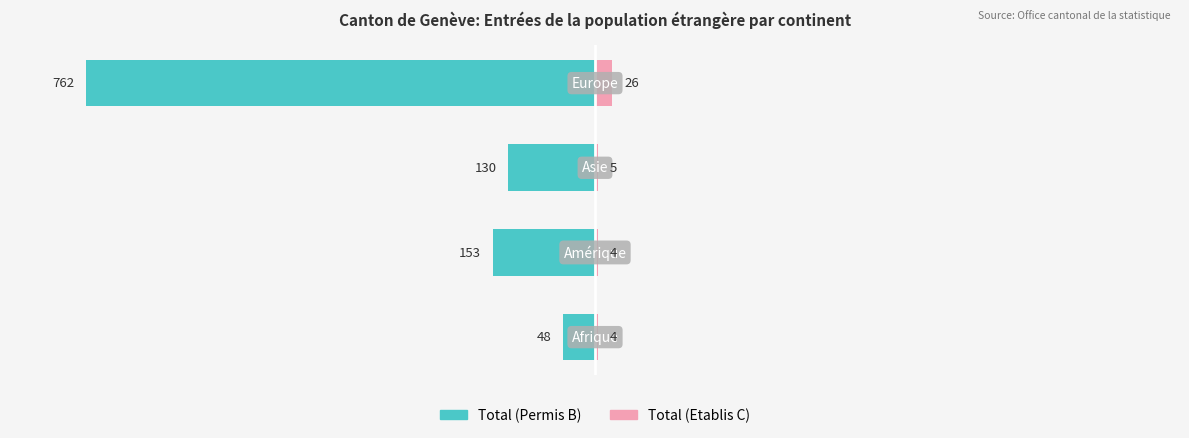

How many groups of bars are there?

4